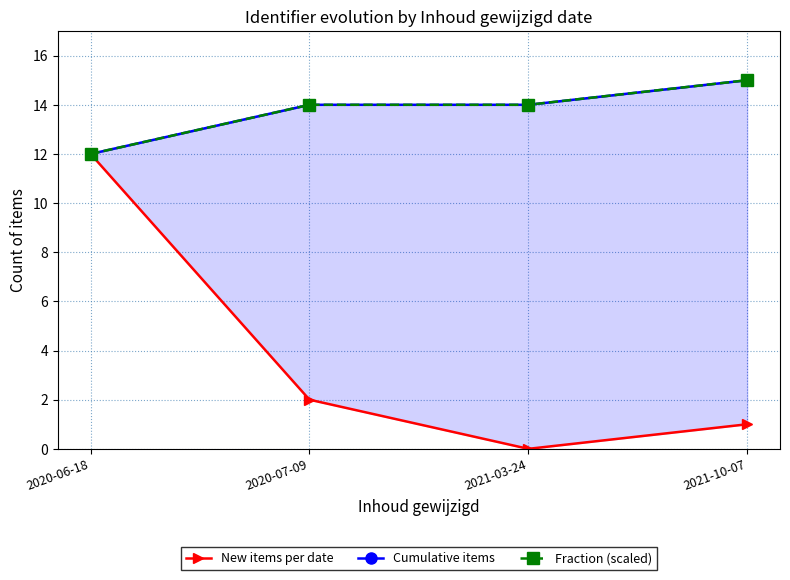

List the series in order of their peak value, highest first.

Cumulative items, Fraction (scaled), New items per date